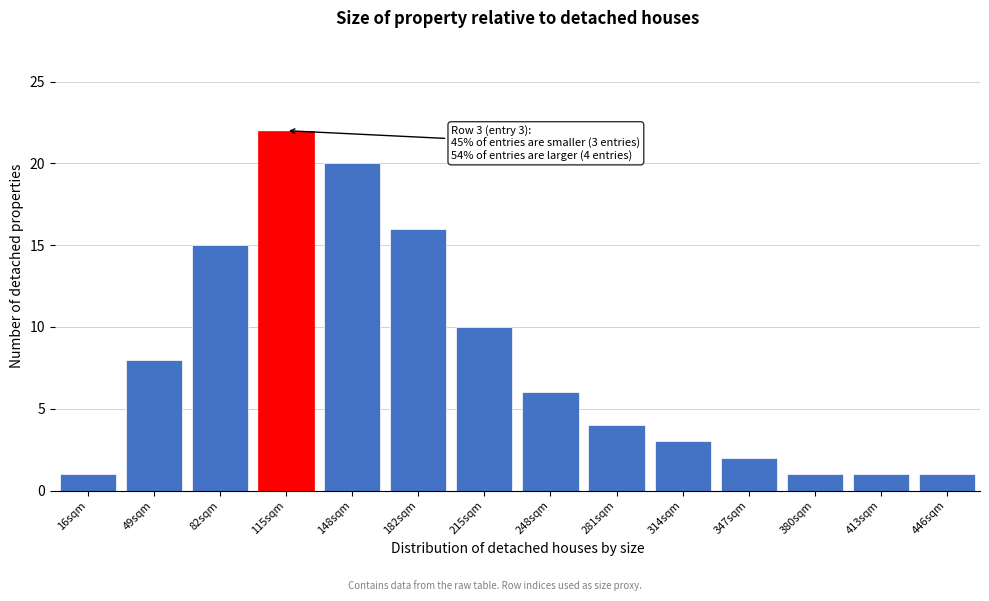

Reading left to right, list all the values displayed in this chart.

1	8	15	22	20	16	10	6	4	3	2	1	1	1